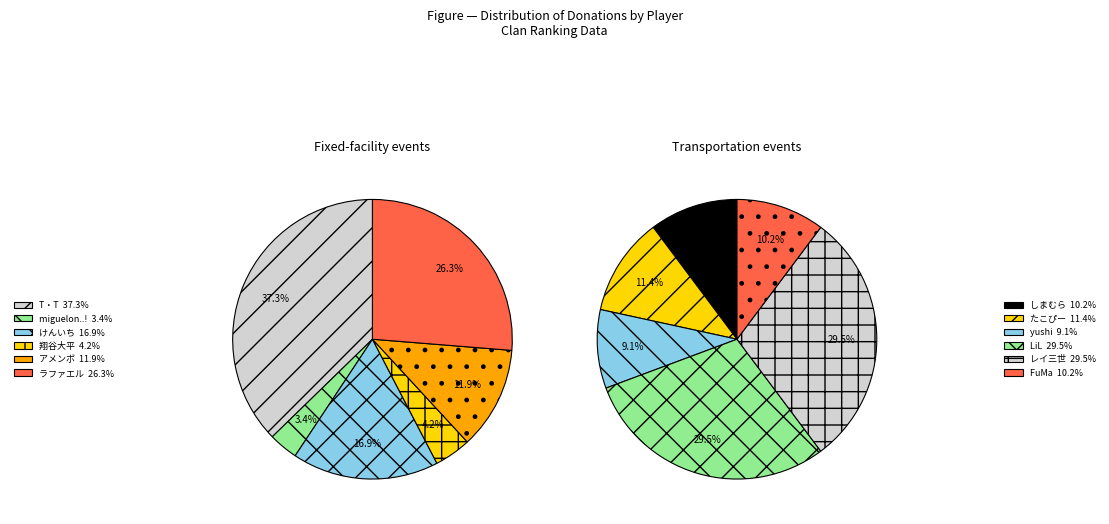

Is there any slice that represents more than half of the pie?

No